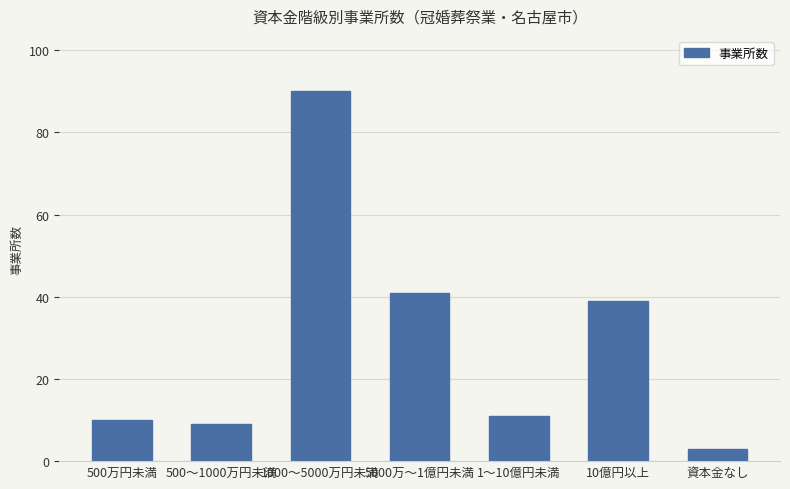

What is the change in value from 500万円未満 to 1～10億円未満?

+1